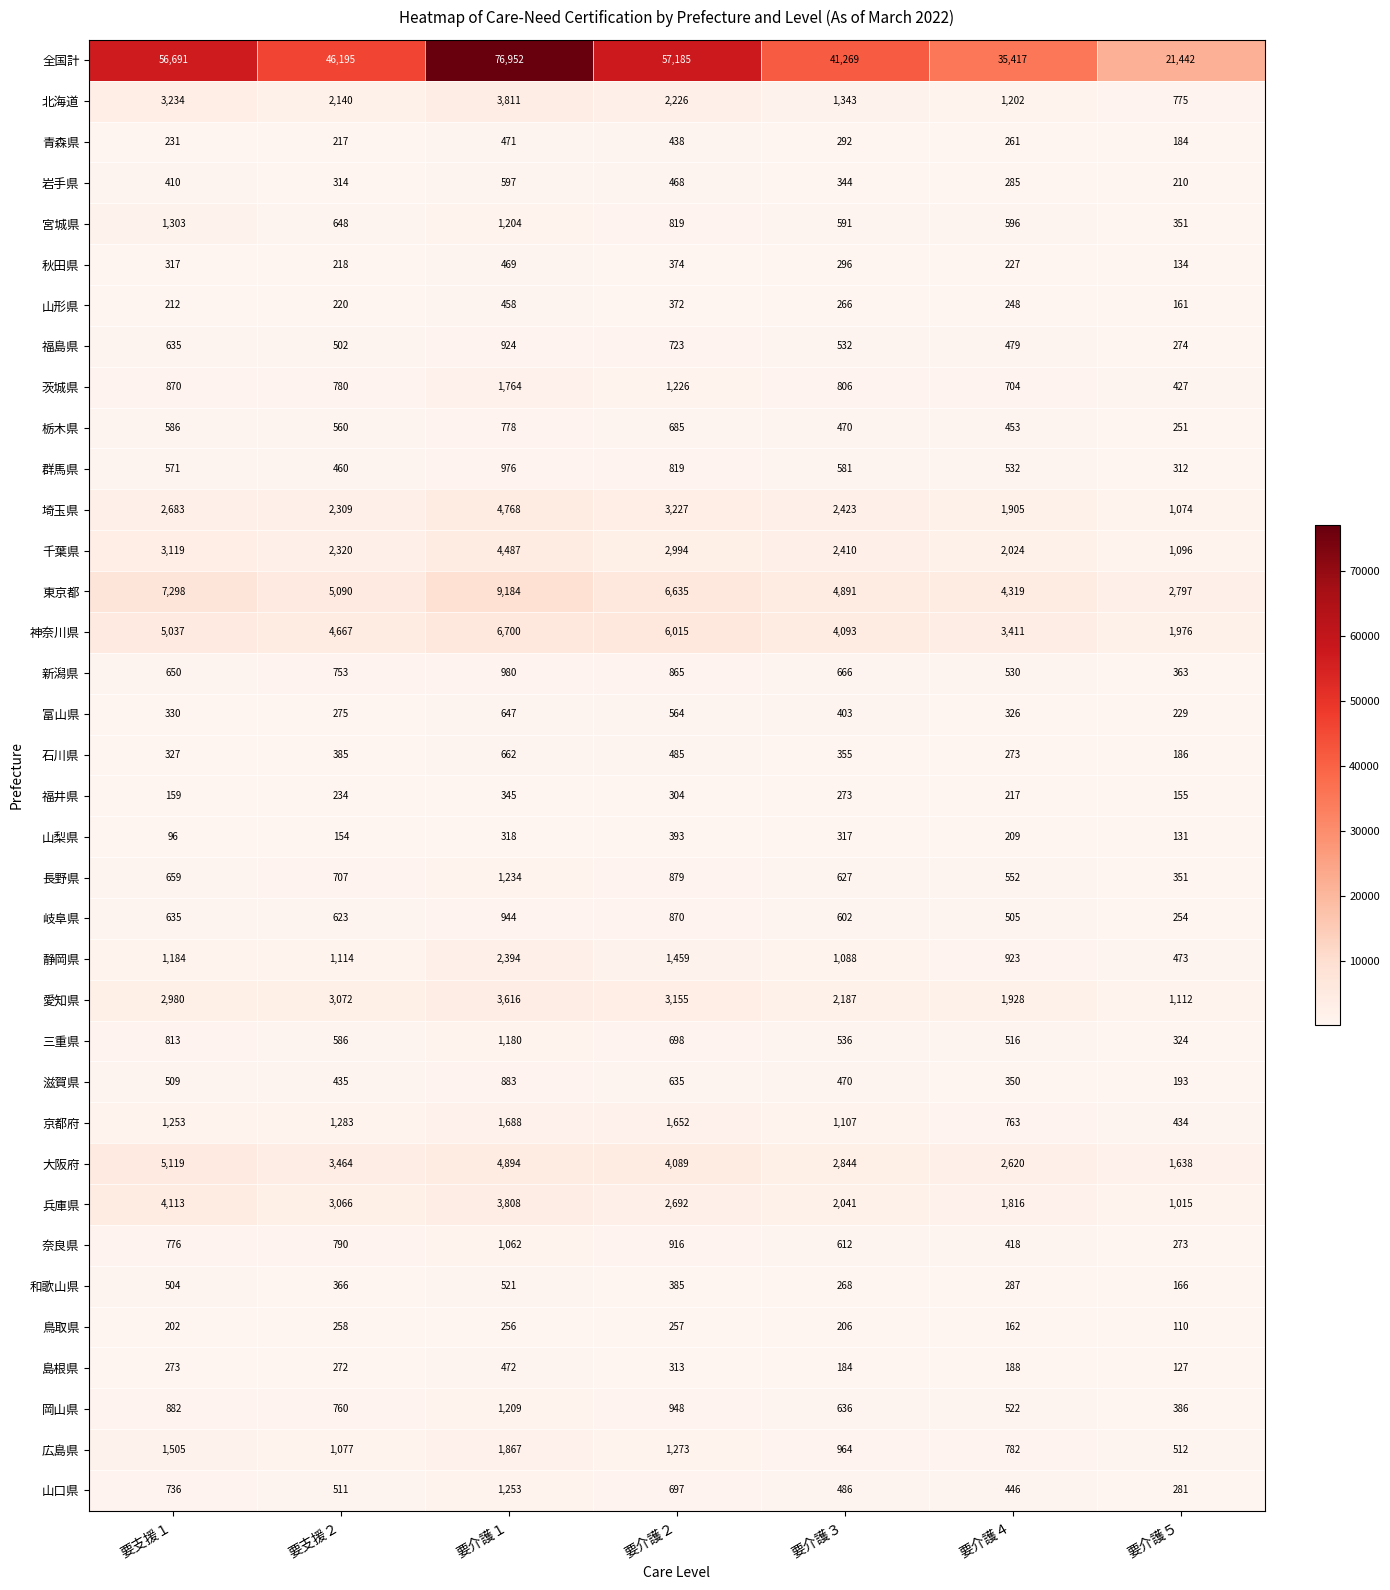

Which label corresponds to the largest value in the chart?

要介護１